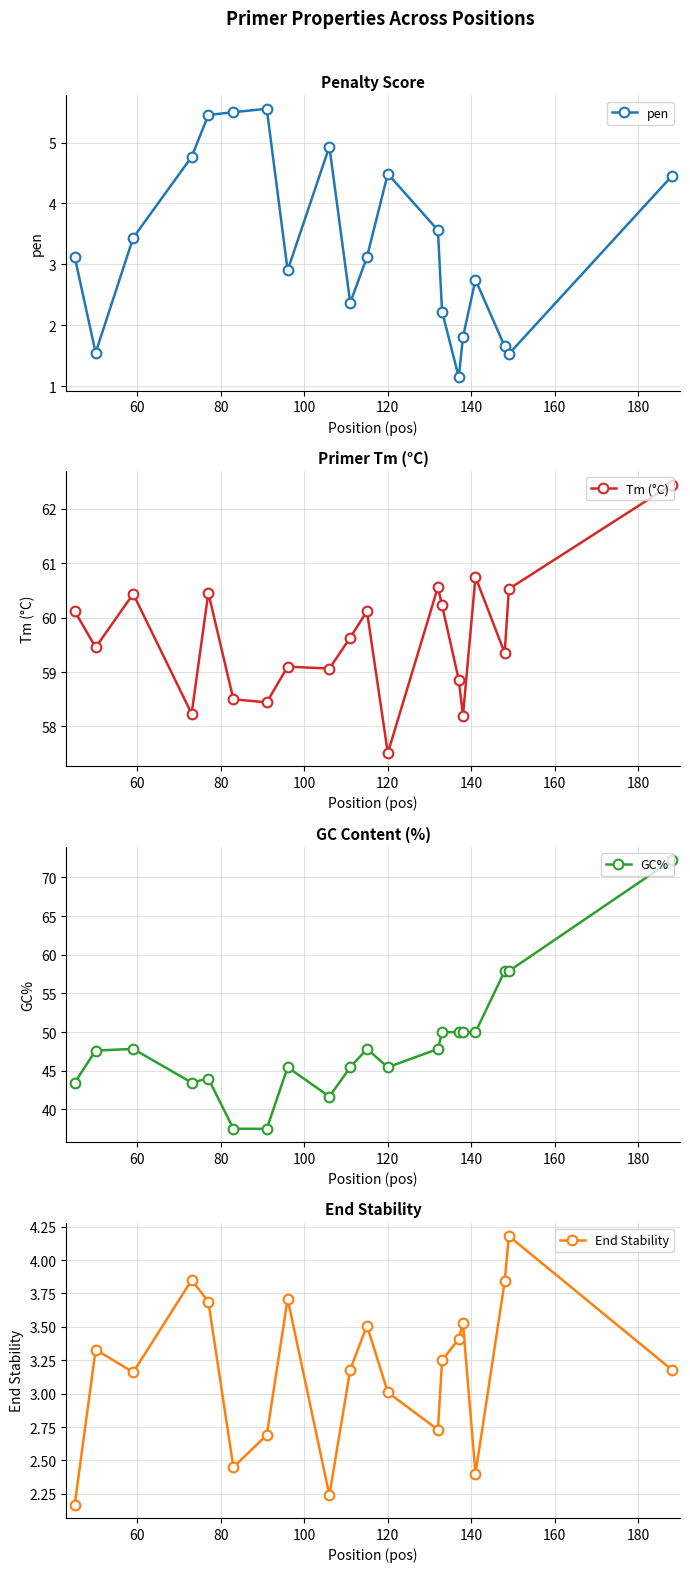

In End Stability, how many points are higher than both neighbors (excluding endpoints)?

6